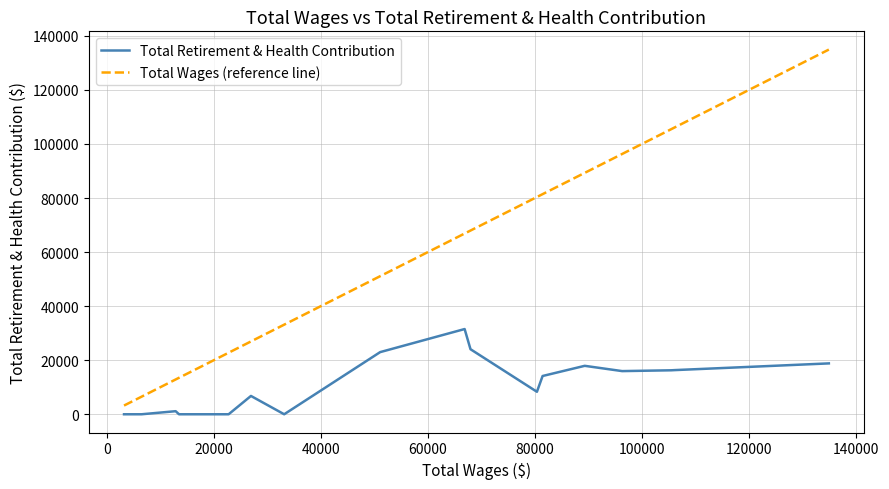

What is the greatest value displayed?

134927